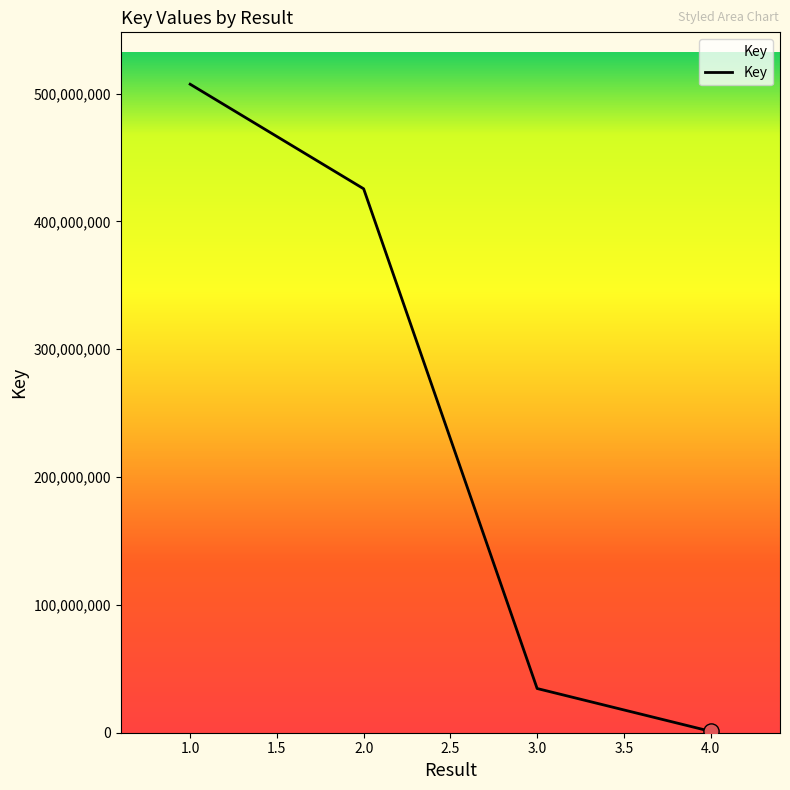

Which has a higher value, 3.0 or 1.0?

1.0